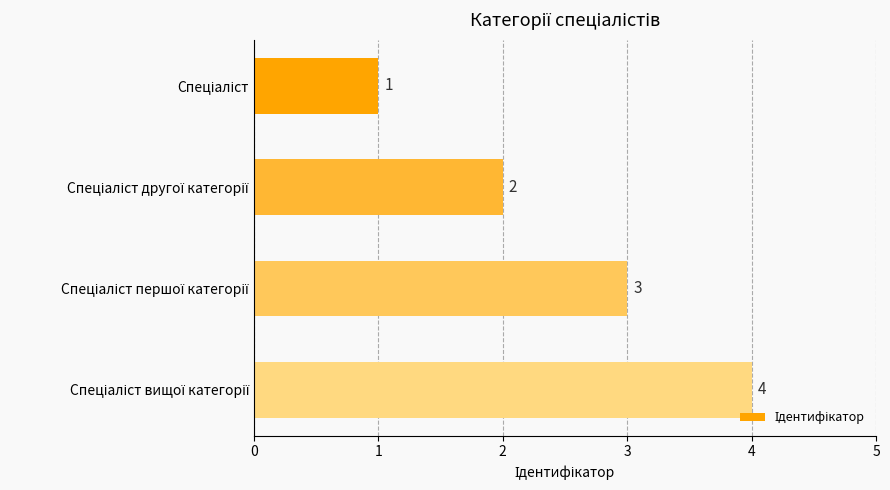

What is the maximum value shown in the chart?

4